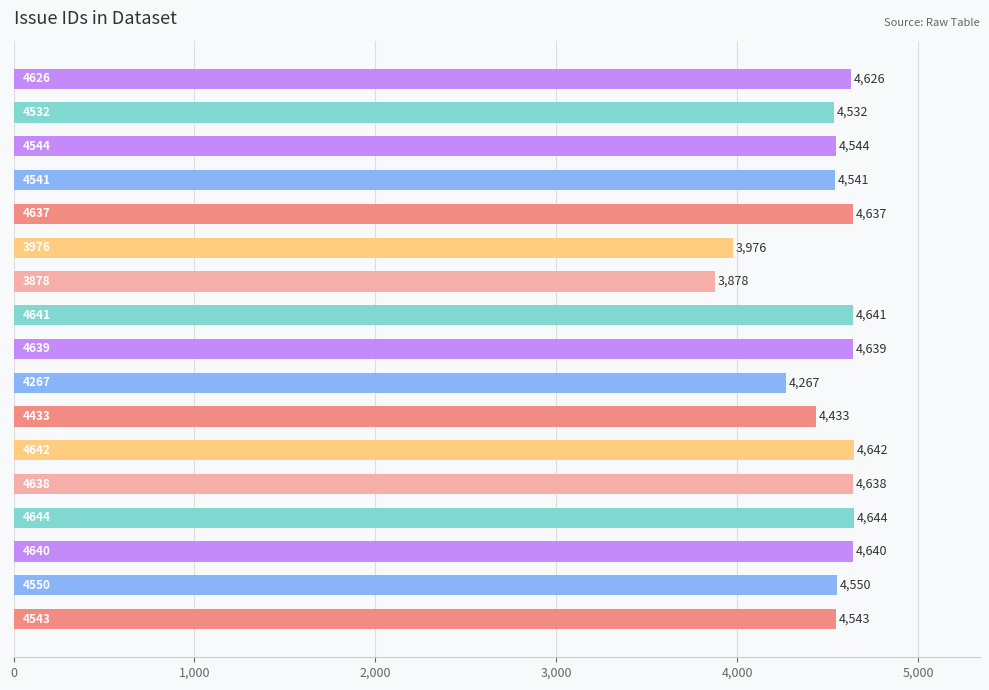

What is the average value?

4492